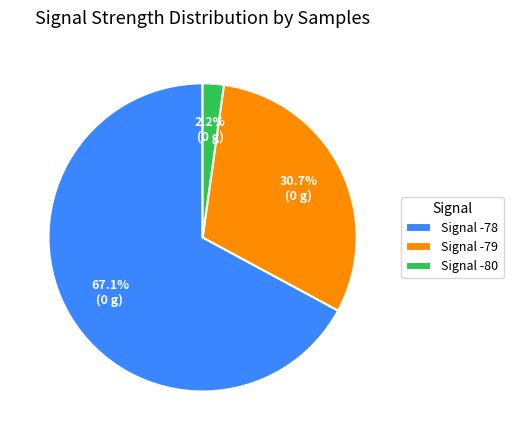

Does any single category account for the majority?

Yes